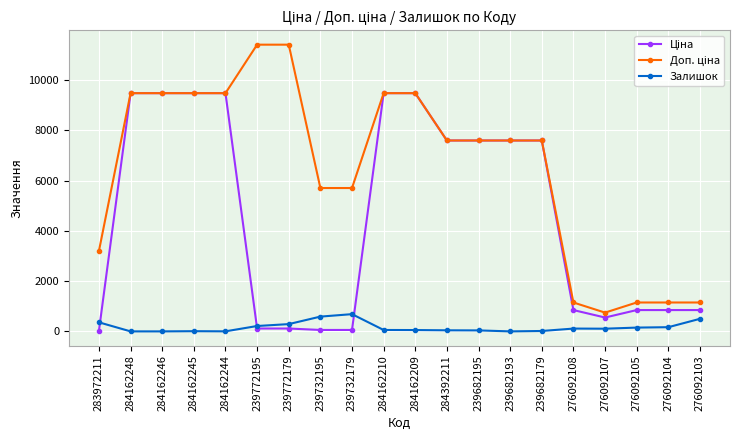

What is the maximum value shown in the chart?

11410.0